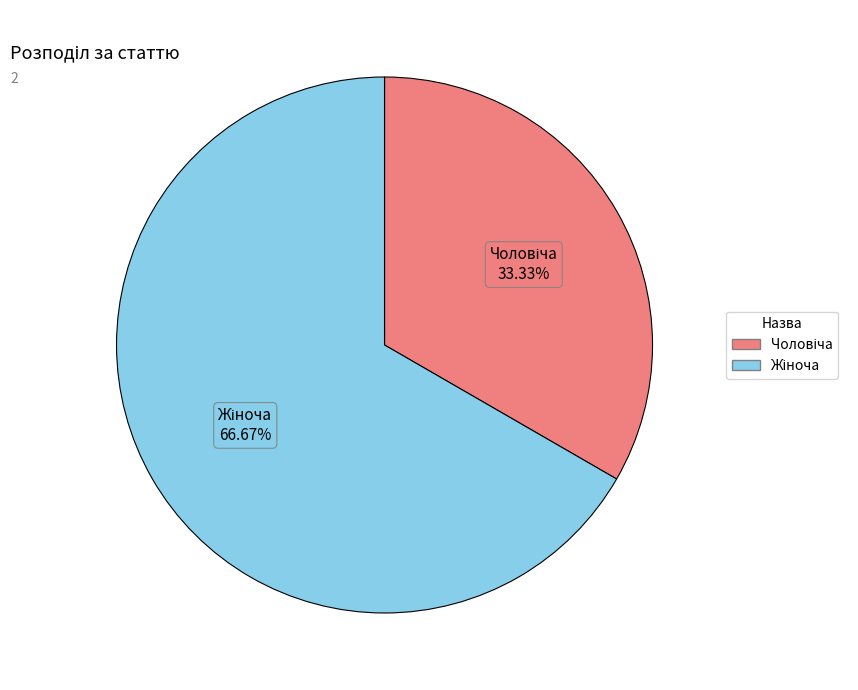

To the nearest percent, what is the difference between the largest and smallest slice percentages?

33%